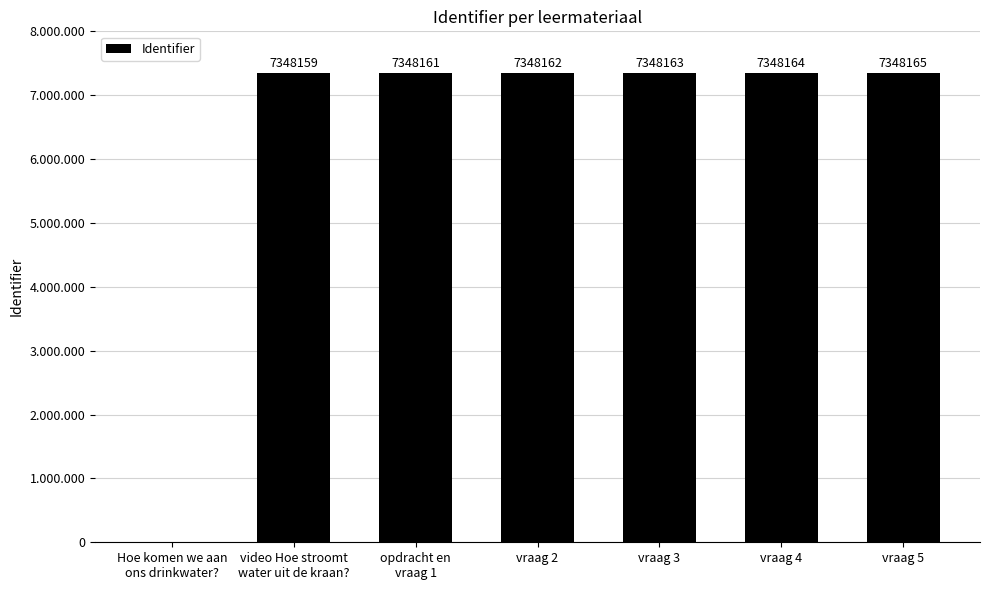

The value at vraag 3 is 7348163. True or false?

True